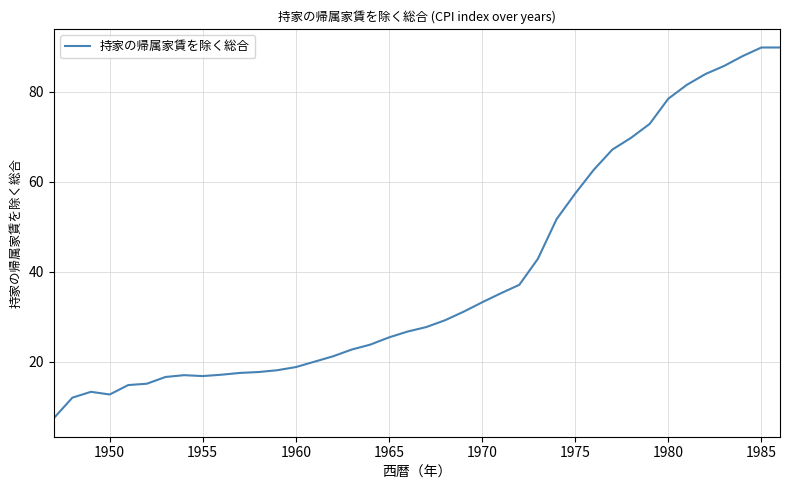

What is the smallest value displayed?

7.4